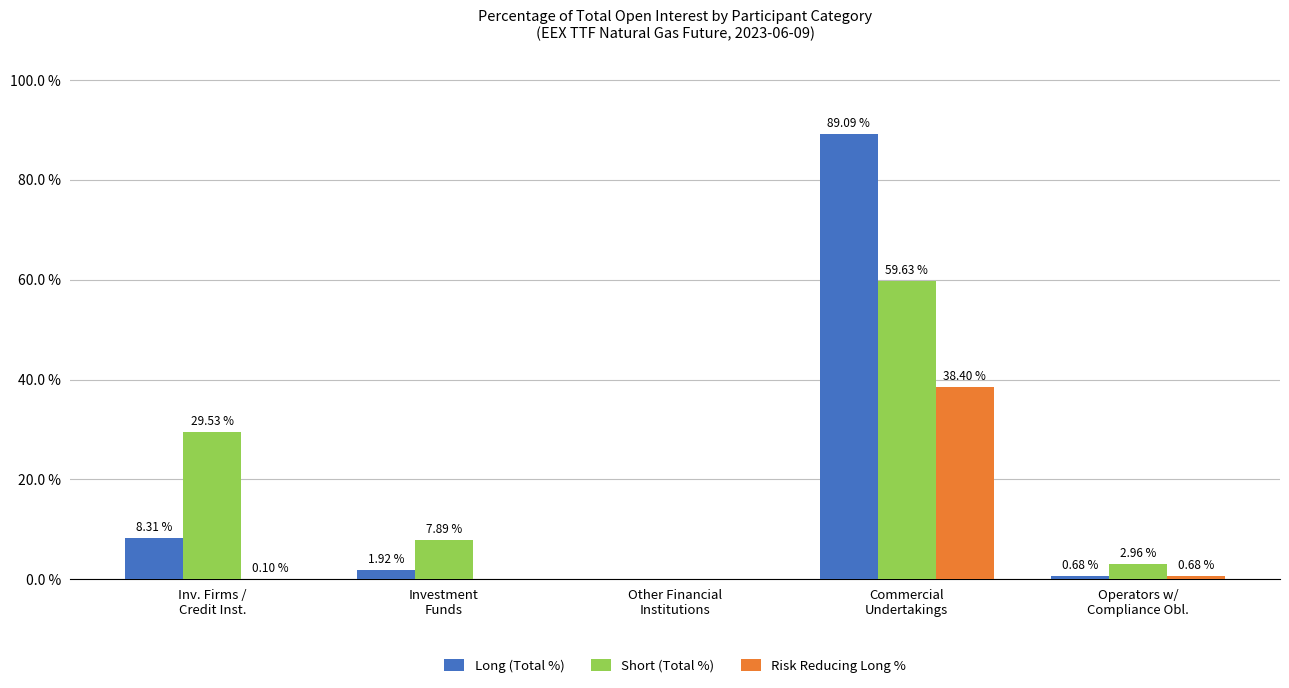

How many groups of bars are there?

5